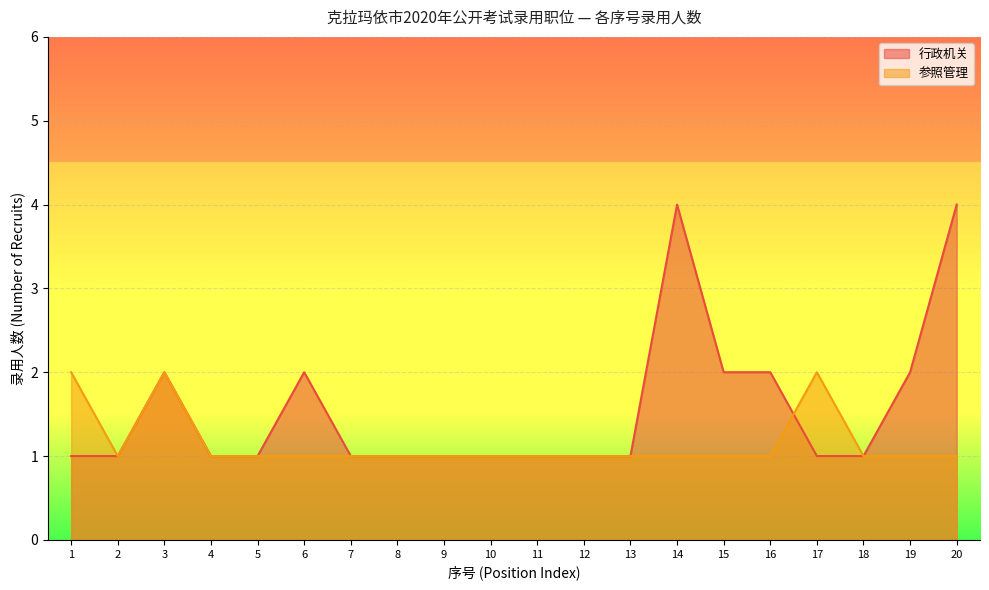

At which category is the sum across all series the highest?

14